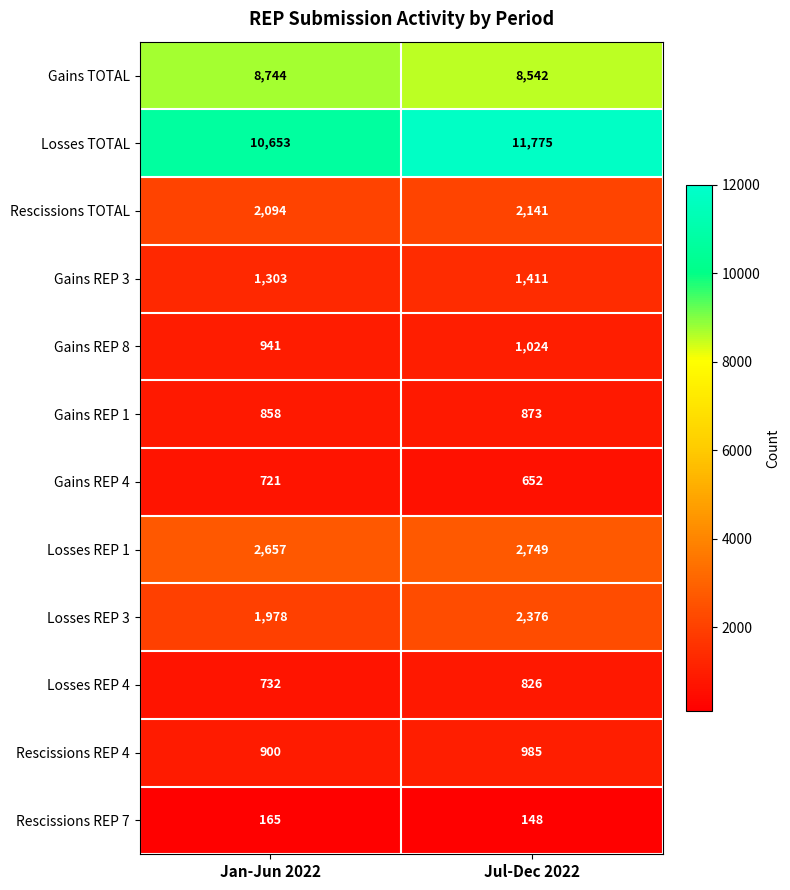

Rank the series at Jul-Dec 2022 from lowest to highest value.

Rescissions REP 7, Gains REP 4, Losses REP 4, Gains REP 1, Rescissions REP 4, Gains REP 8, Gains REP 3, Rescissions TOTAL, Losses REP 3, Losses REP 1, Gains TOTAL, Losses TOTAL